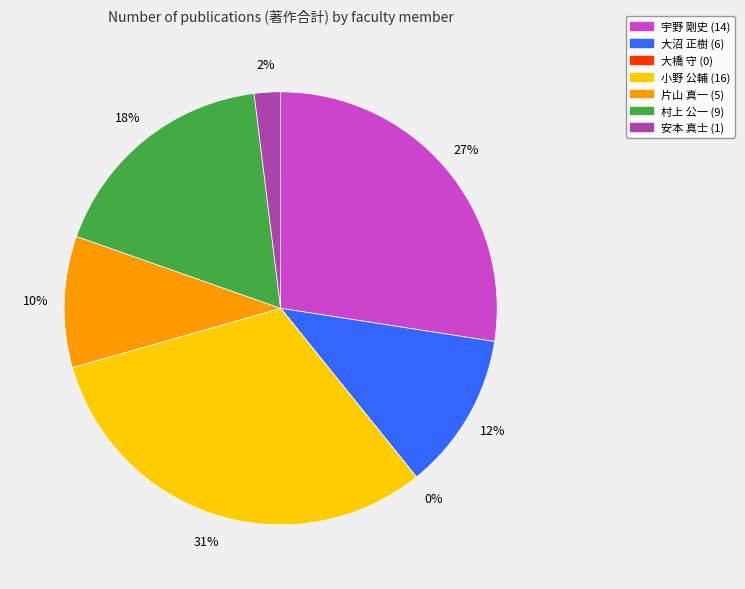

Which slice is the smallest?

大橋 守